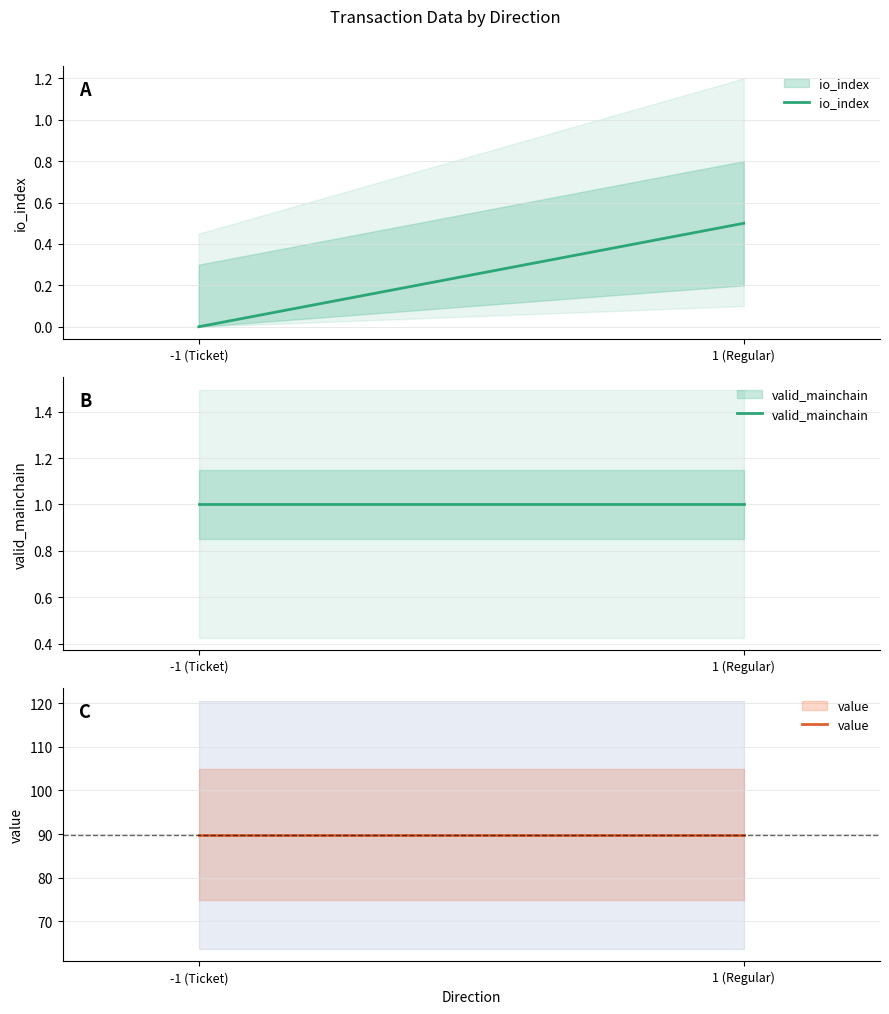

What is the total value across all series at -1 (Ticket)?

90.8